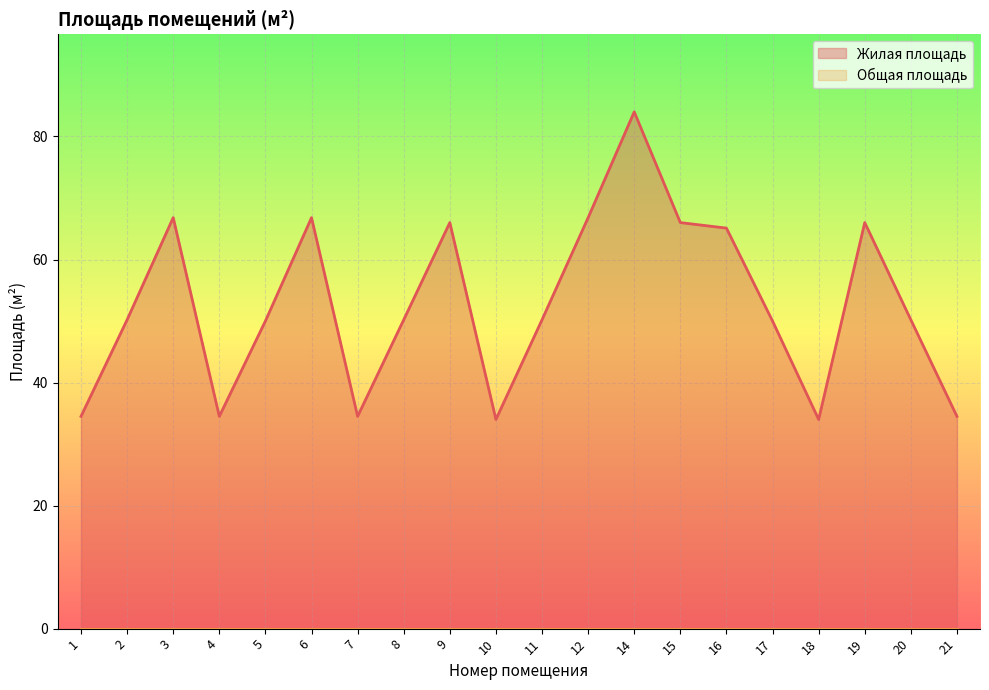

Between 11 and 17, which is larger?

11